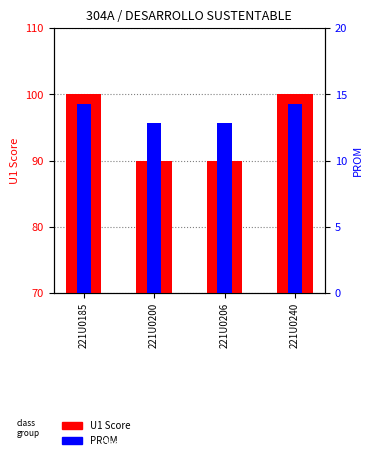

Does the chart contain any negative values?

No